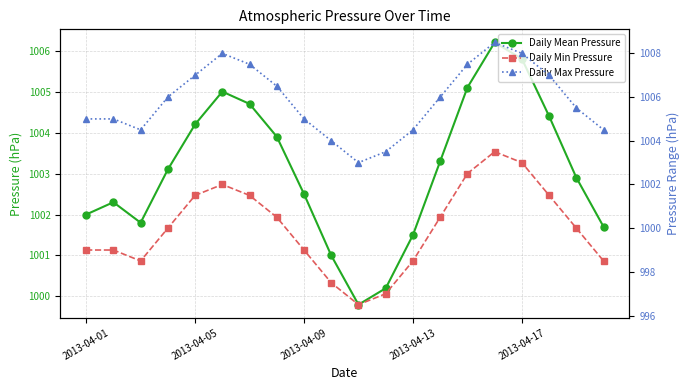

How many lines are shown in the chart?

3